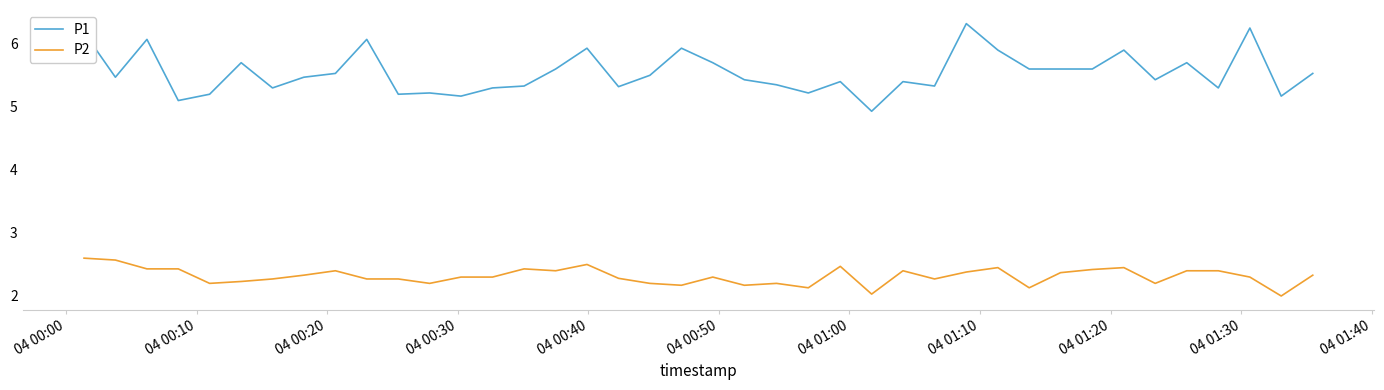

Which series has the largest range (max minus min)?

P1